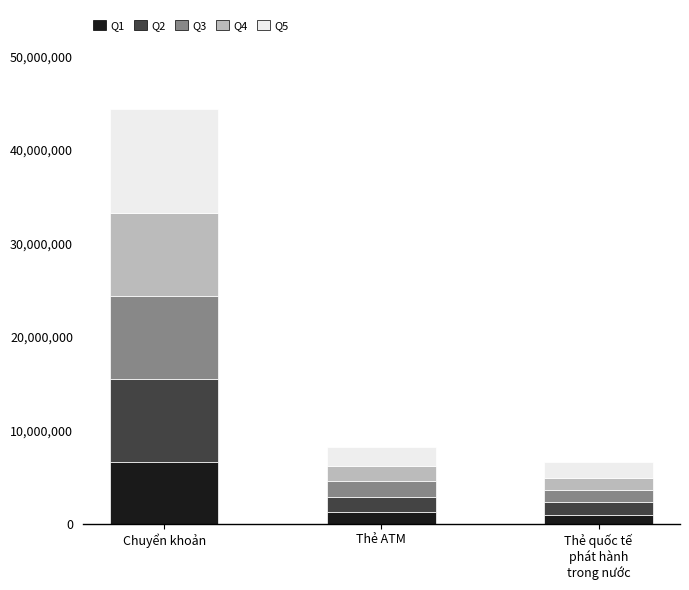

What is the total value across all series at Chuyển khoản?

44371500